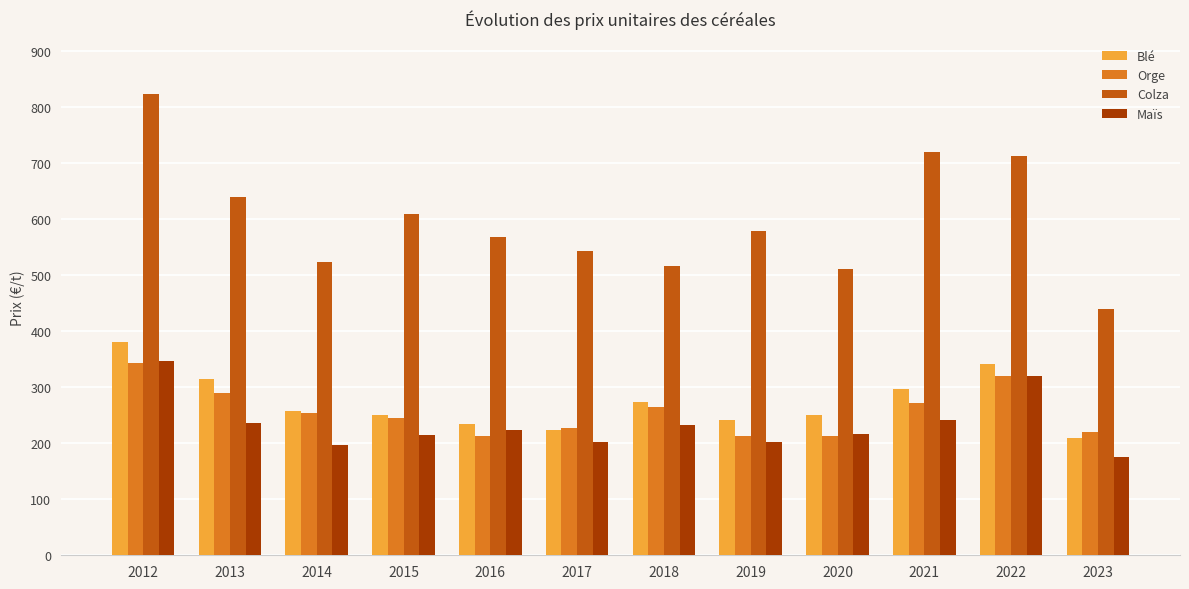

The value of Maïs at 2016 is 223.7. True or false?

True